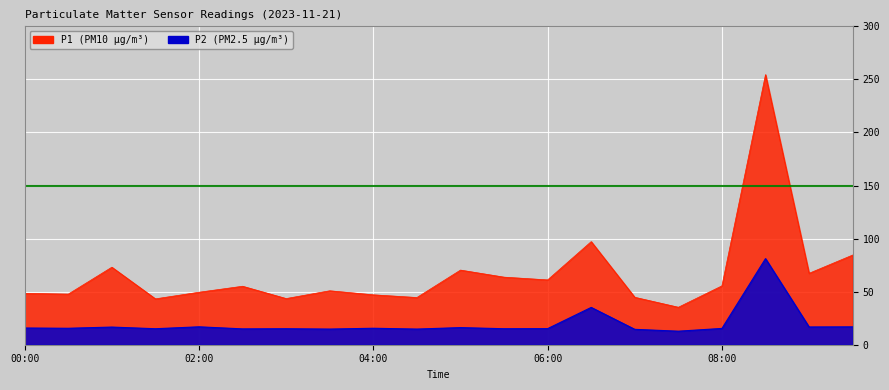

At which label does P1 first exceed 55?

01:00